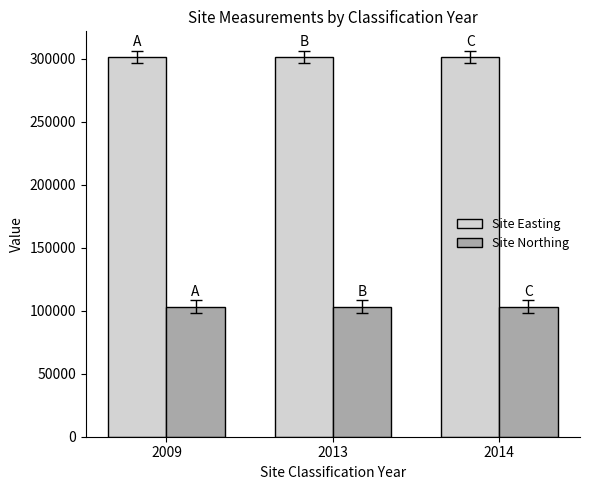

What are all the series names shown in the legend?

Site Easting, Site Northing